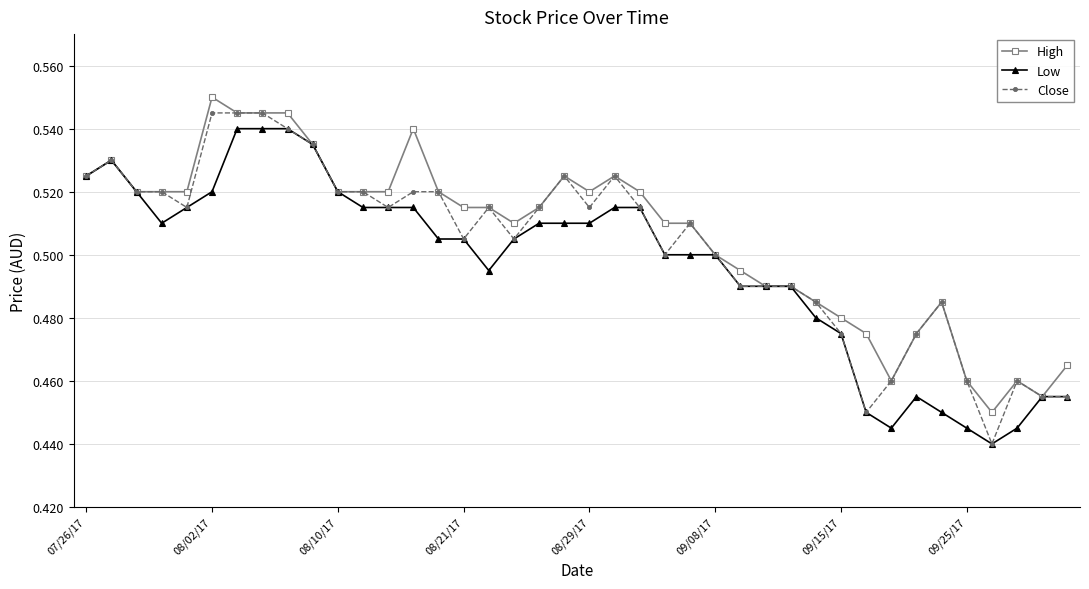

True or false: High has more than 0 interior local peaks.

True